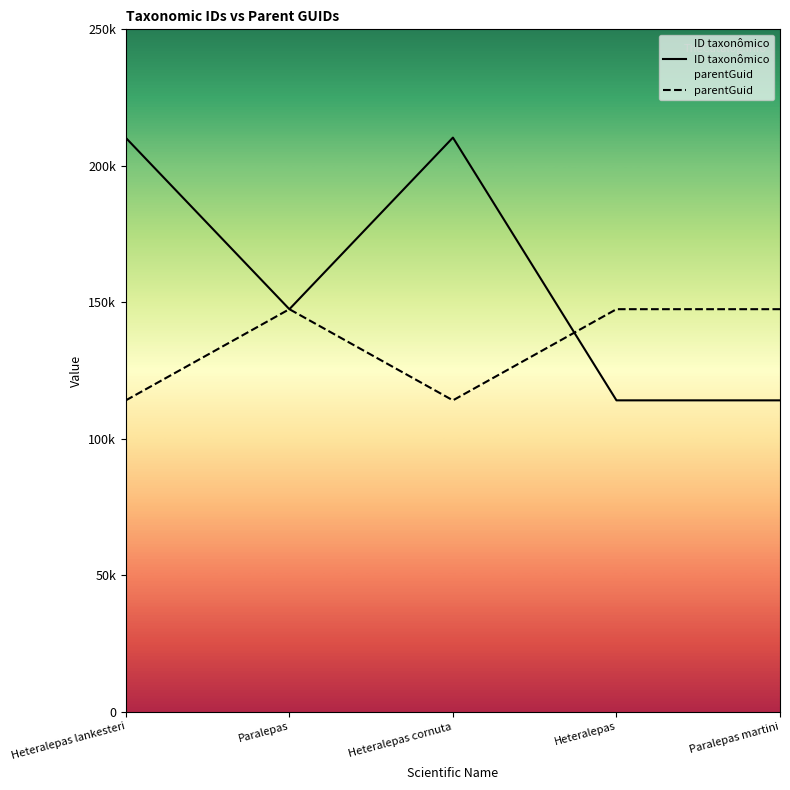

What is the difference between the highest and lowest values at Paralepas?

2